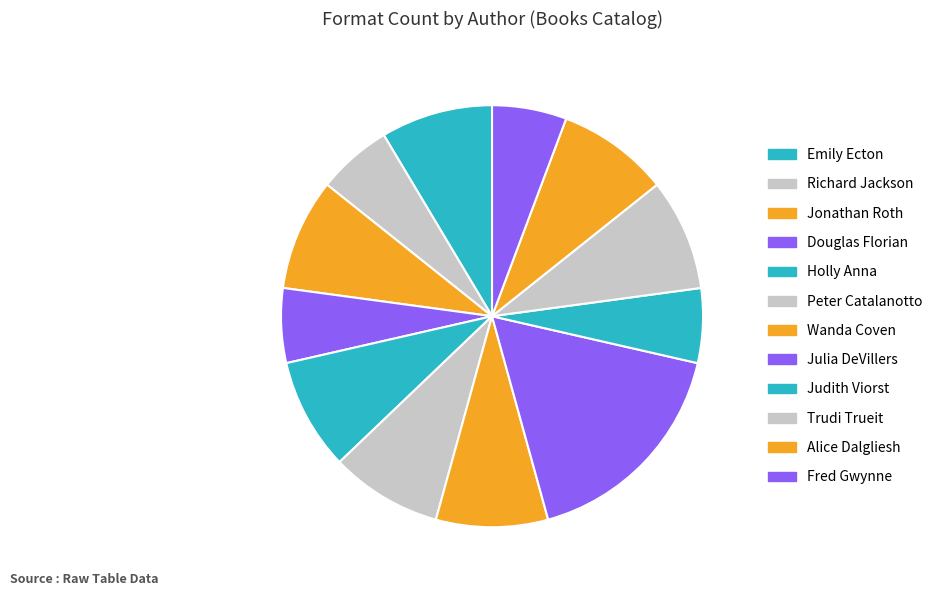

How many slices are in this pie chart?

12